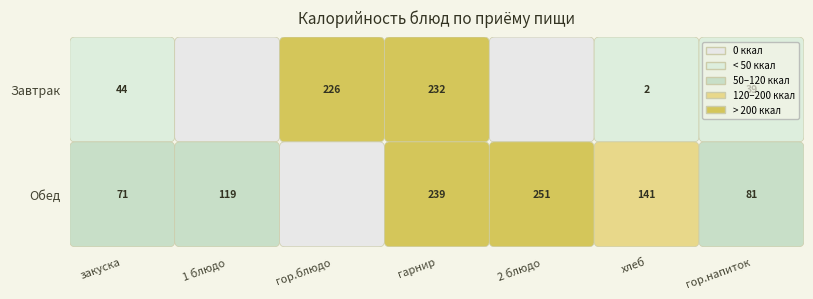

The Завтрак series shows 231.7 at гарнир. True or false?

True